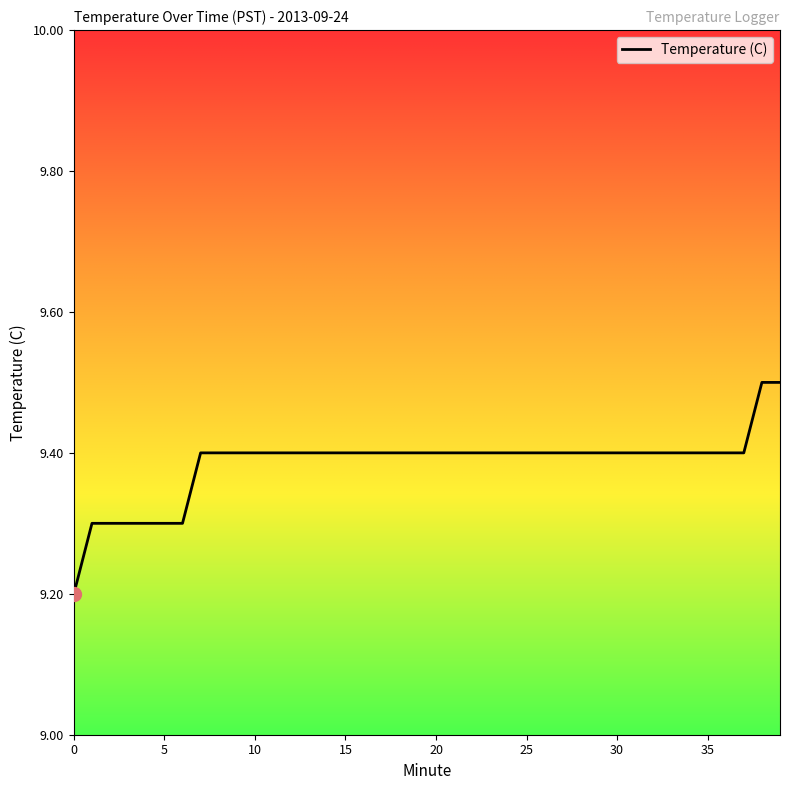

What is the greatest value displayed?

9.5